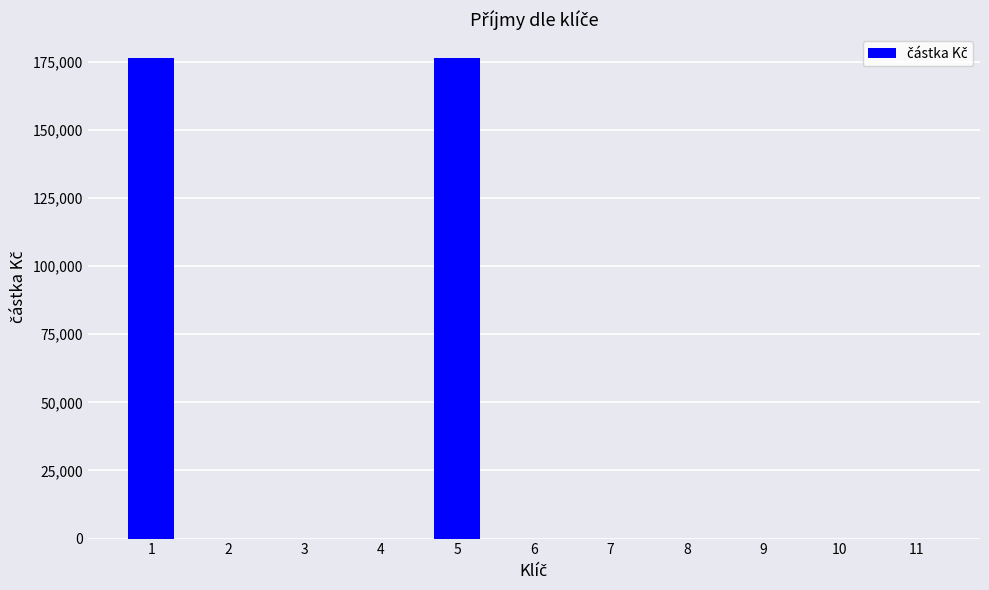

How many distinct data groups are displayed?

1